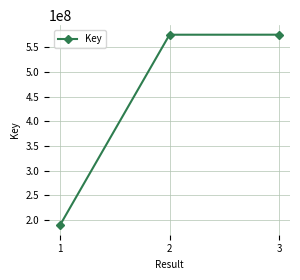

What is the value of the 3rd point from the left?

575625587